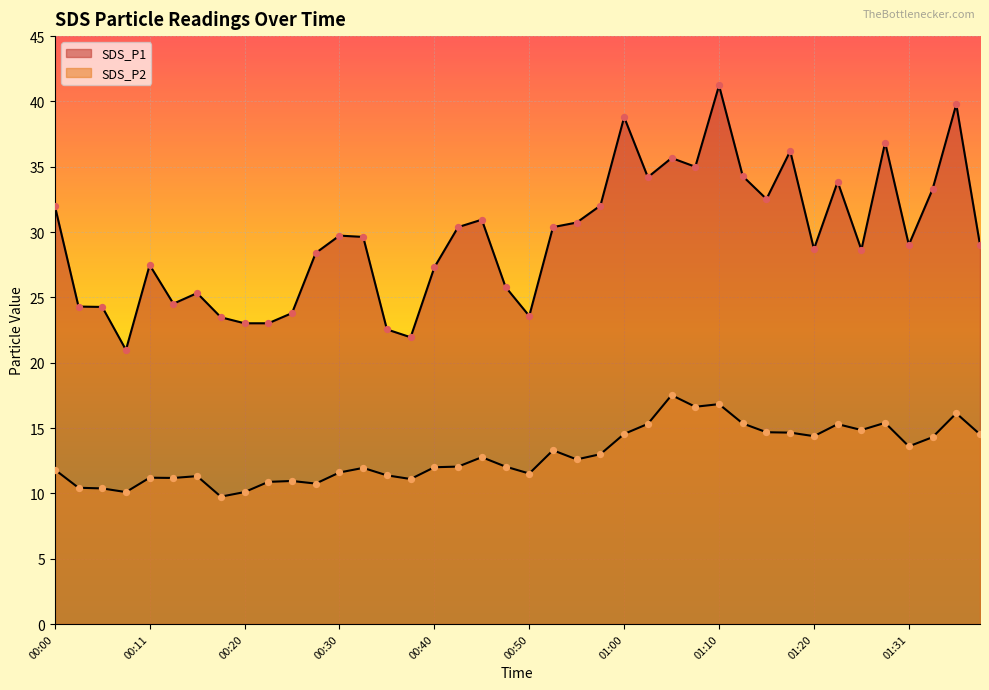

Is the value of SDS_P2 at 00:03 greater than the value of SDS_P1 at 01:10?

No